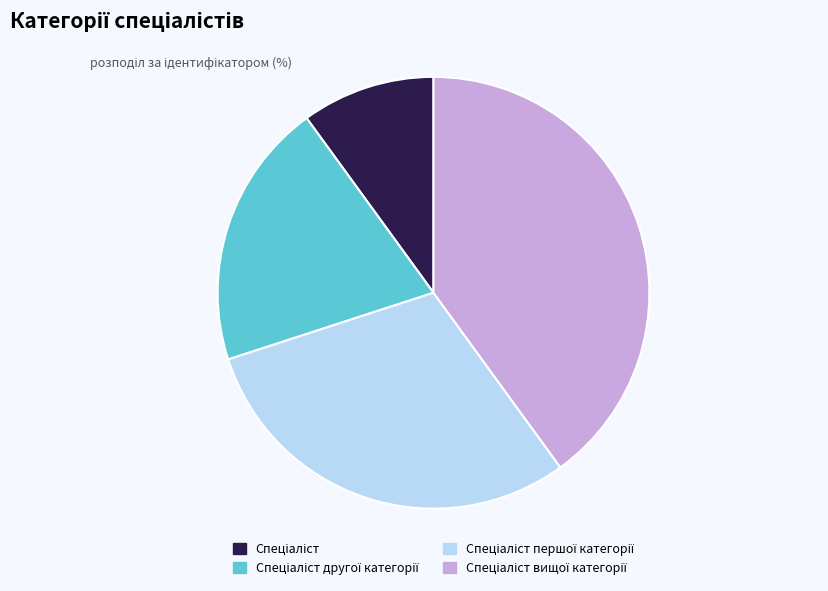

Does any single category account for the majority?

No